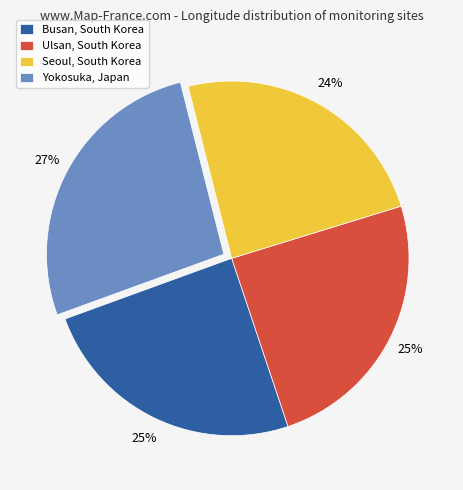

Is there any slice that represents more than half of the pie?

No